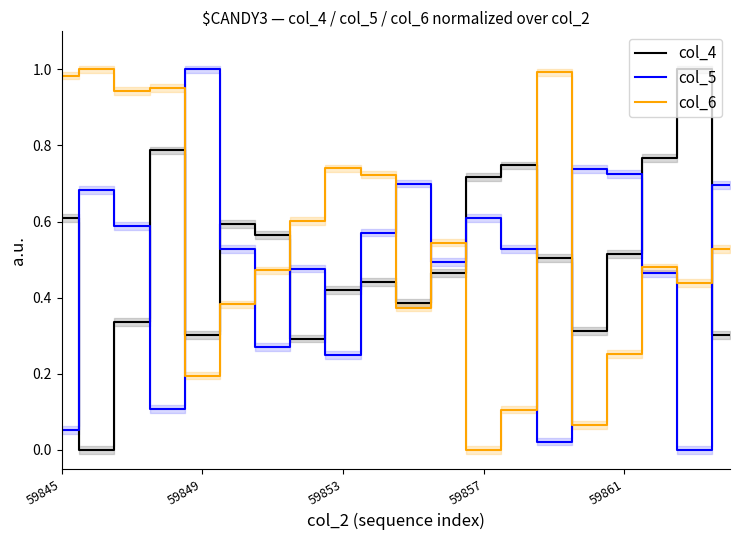

List the series in order of their peak value, highest first.

col_4, col_5, col_6